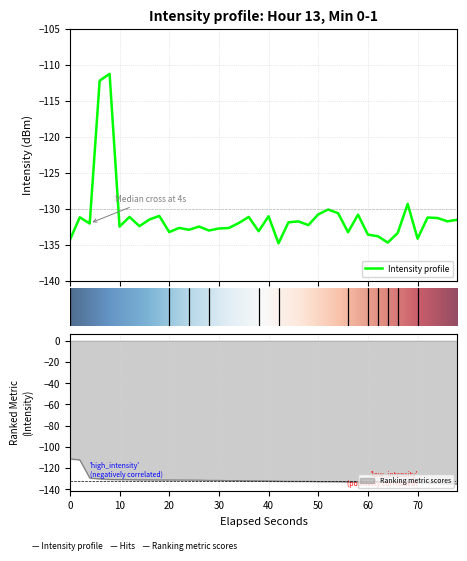

What is the lowest value of the Intensity profile series?

-134.8